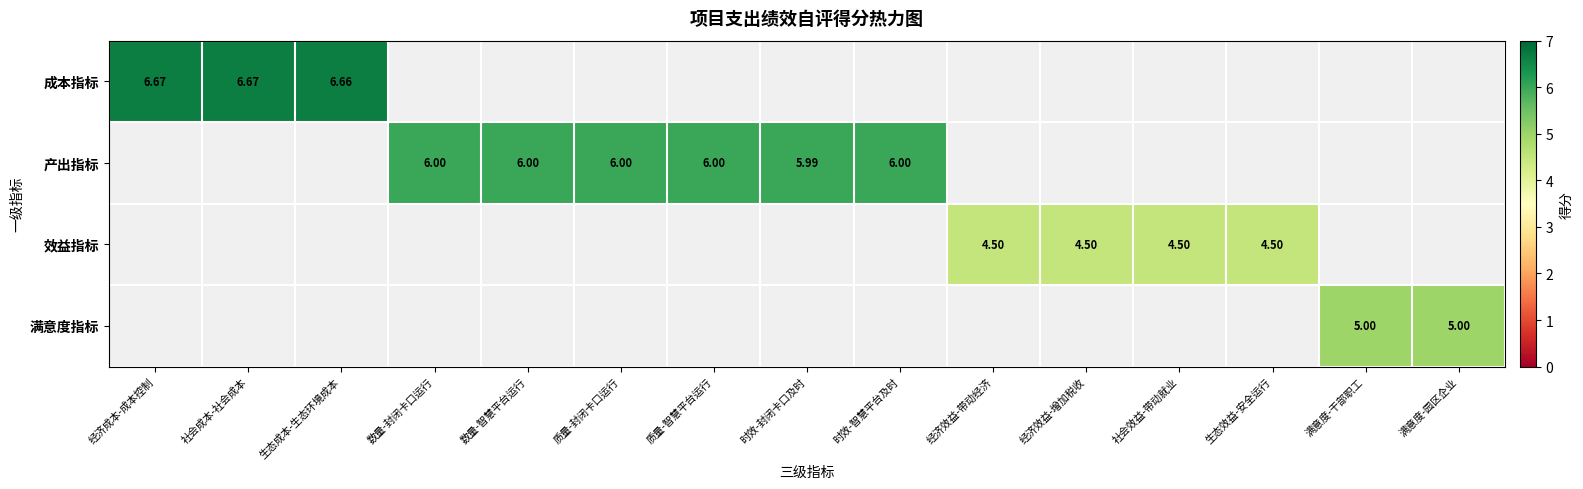

Between 数量-智慧平台运行 and 质量-智慧平台运行, which series saw the biggest shift?

产出指标